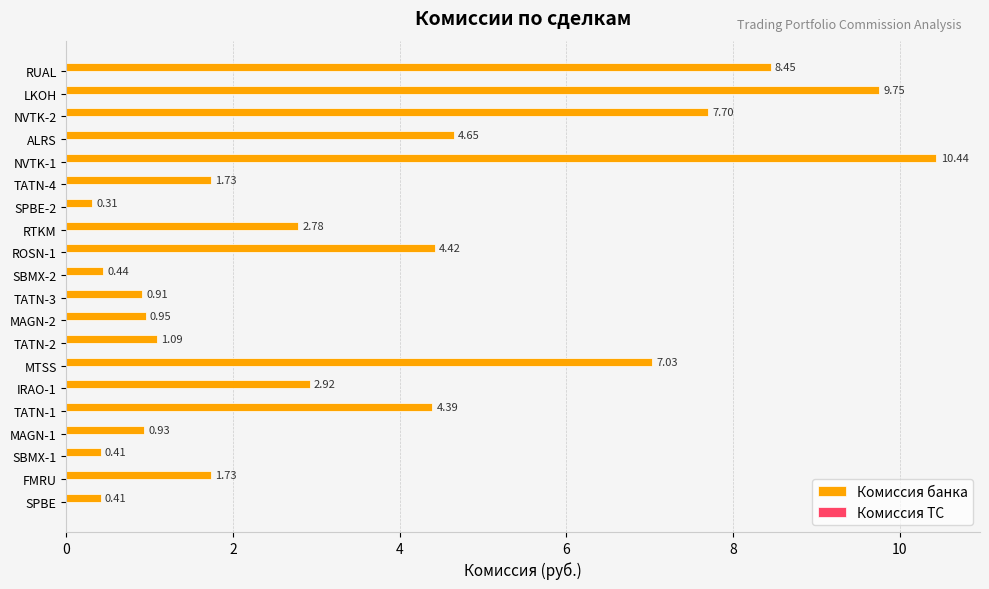

Where is the data nearest to the value 5?

ALRS